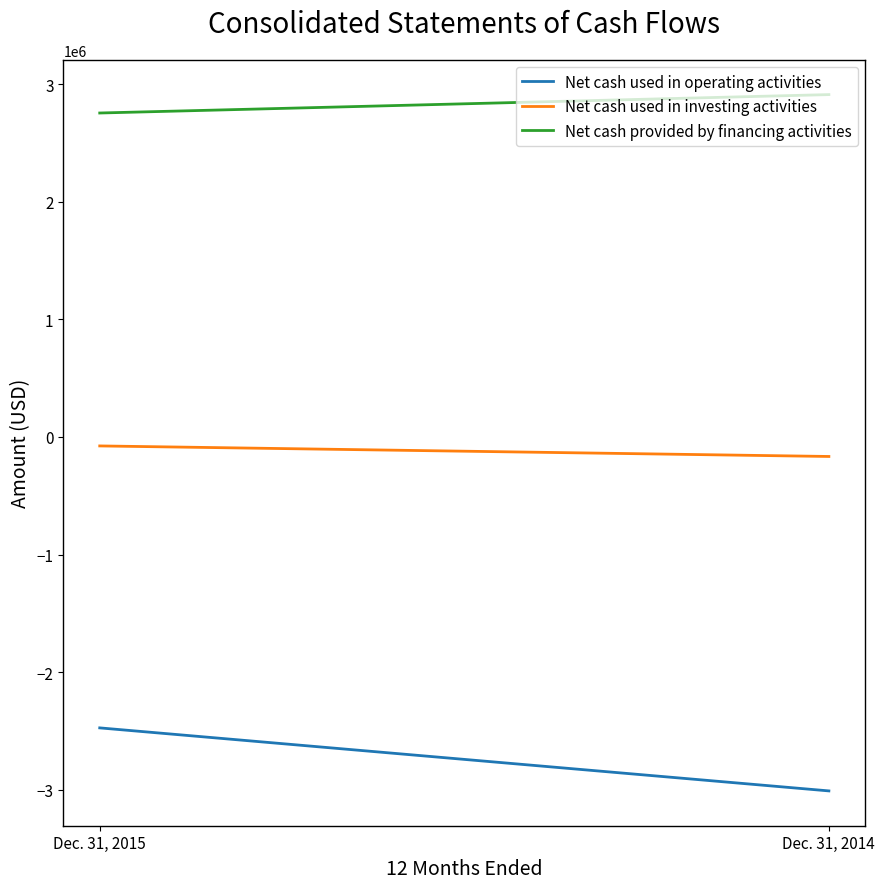

What is the minimum value shown in the chart?

-3009645